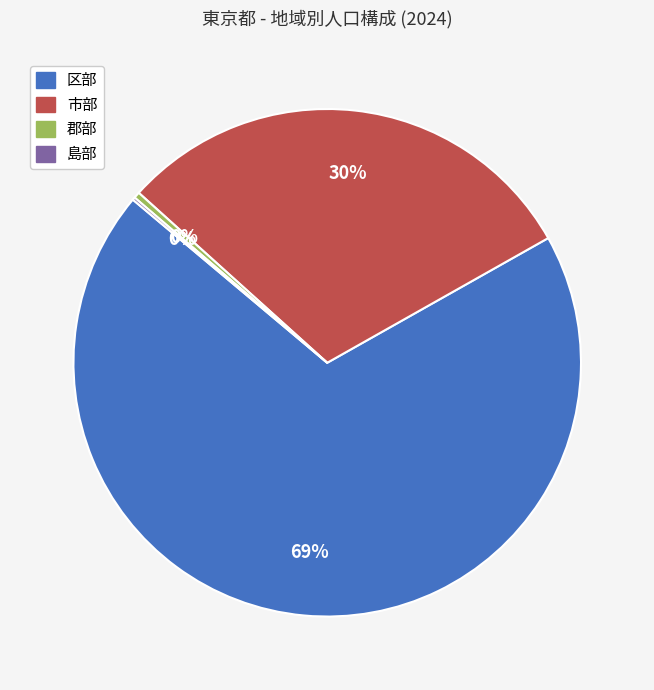

To the nearest percent, what is the difference between the 市部 and 区部 slice percentages?

39%